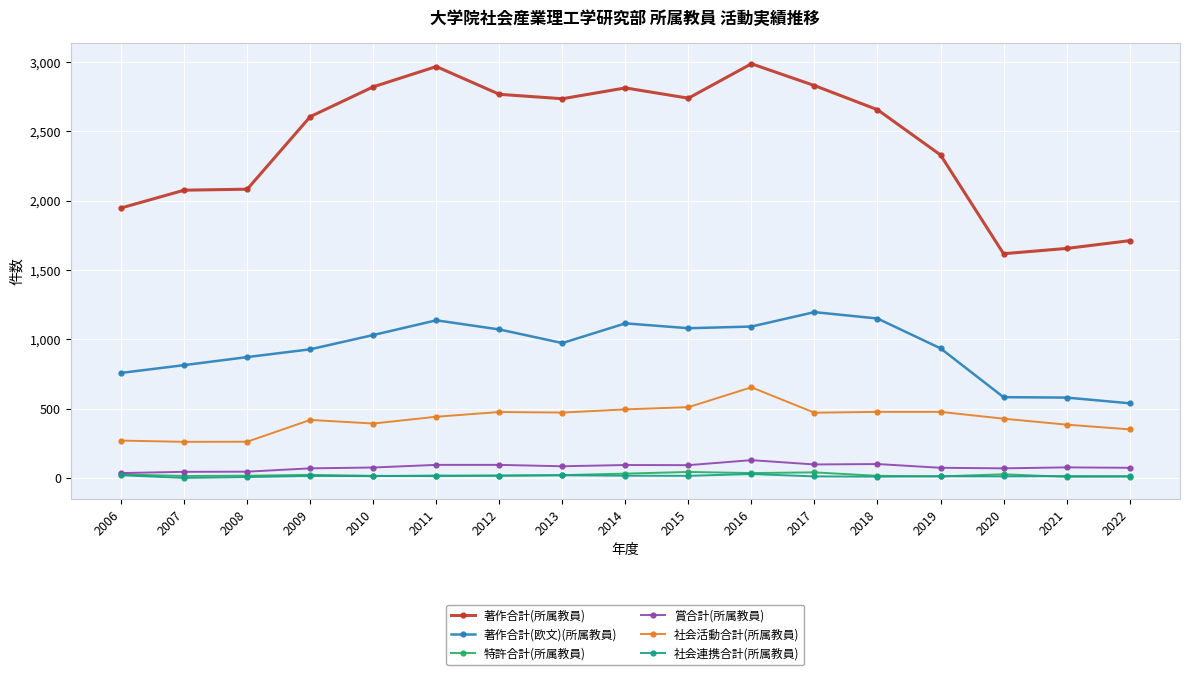

At which label does 著作合計(所属教員) reach its minimum?

2020